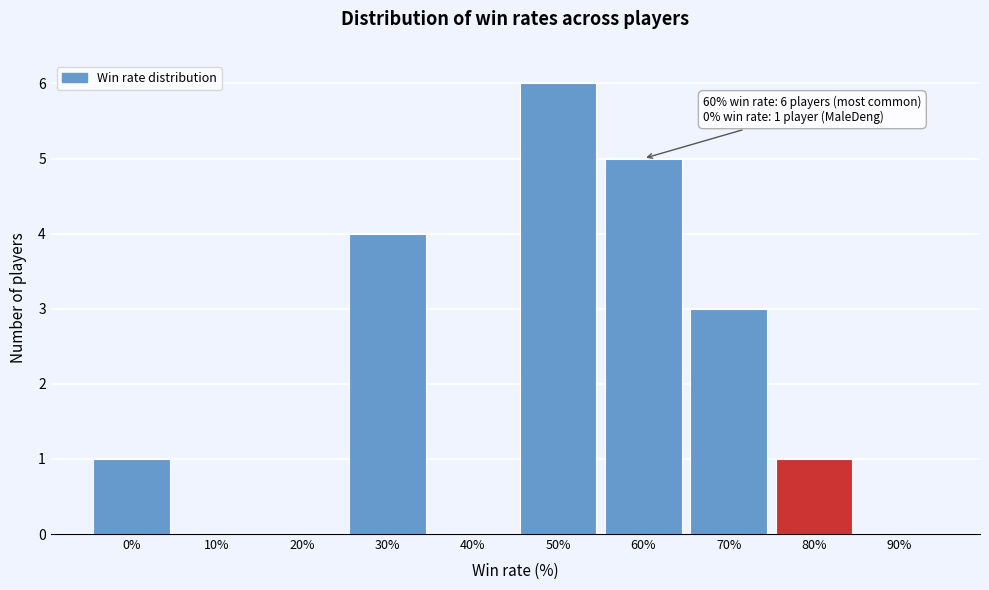

Reading left to right, list all the values displayed in this chart.

0%=1	10%=0	20%=0	30%=4	40%=0	50%=6	60%=5	70%=3	80%=1	90%=0